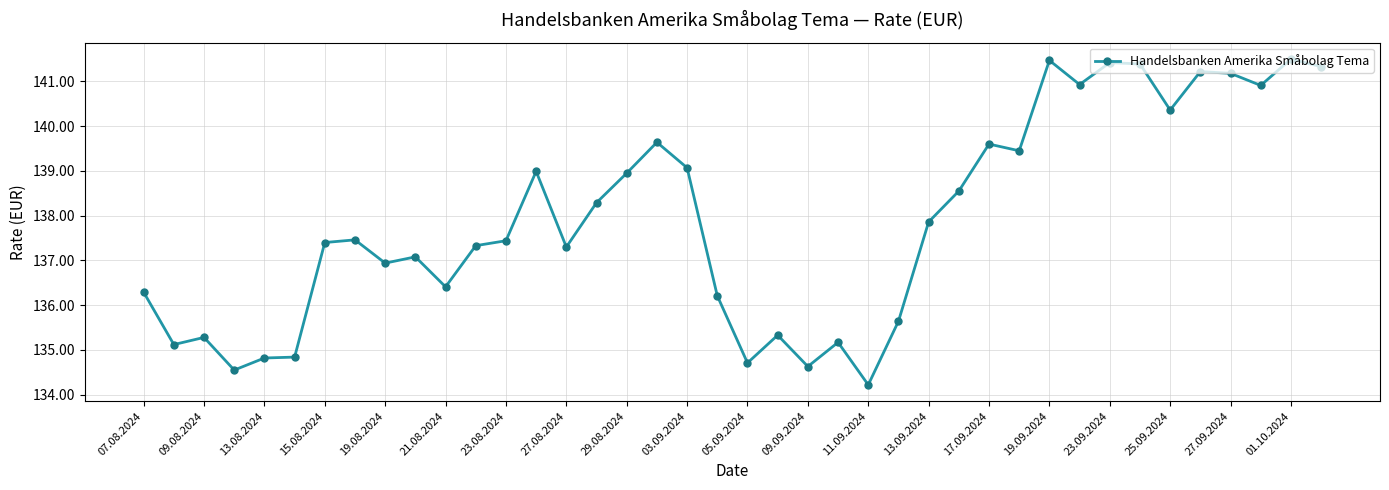

True or false: there are more than 2 points higher than both neighbors.

True